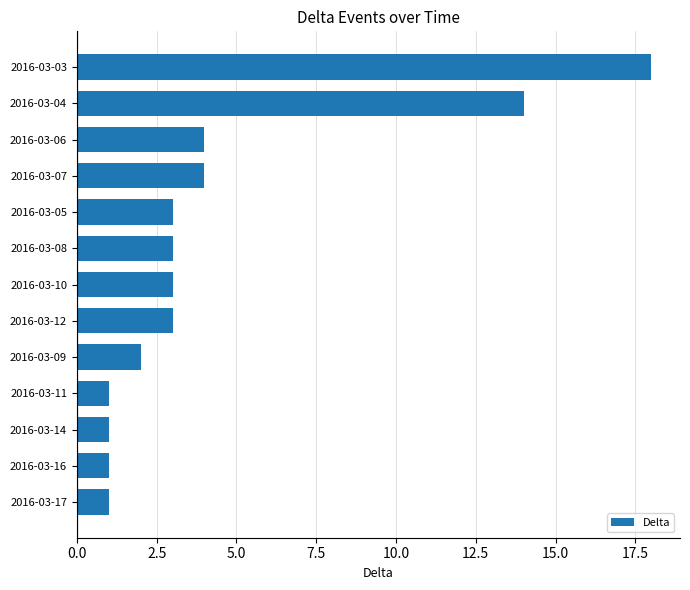

What is the greatest value displayed?

18